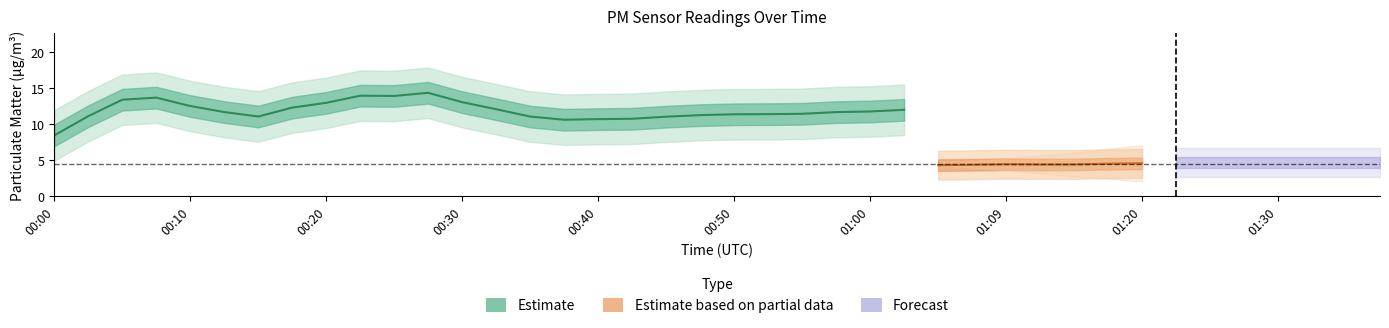

True or false: P2 has more than 1 interior local peaks.

True